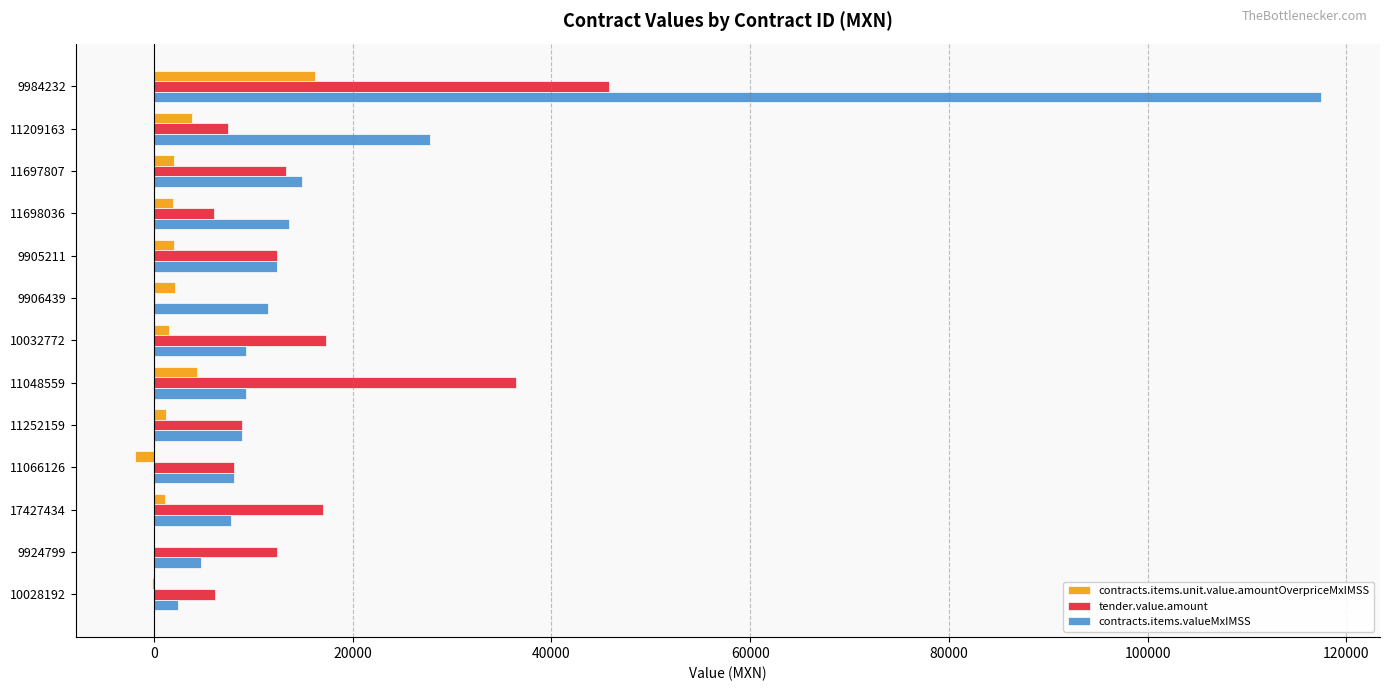

Which series has the widest spread of values?

contracts.items.valueMxIMSS